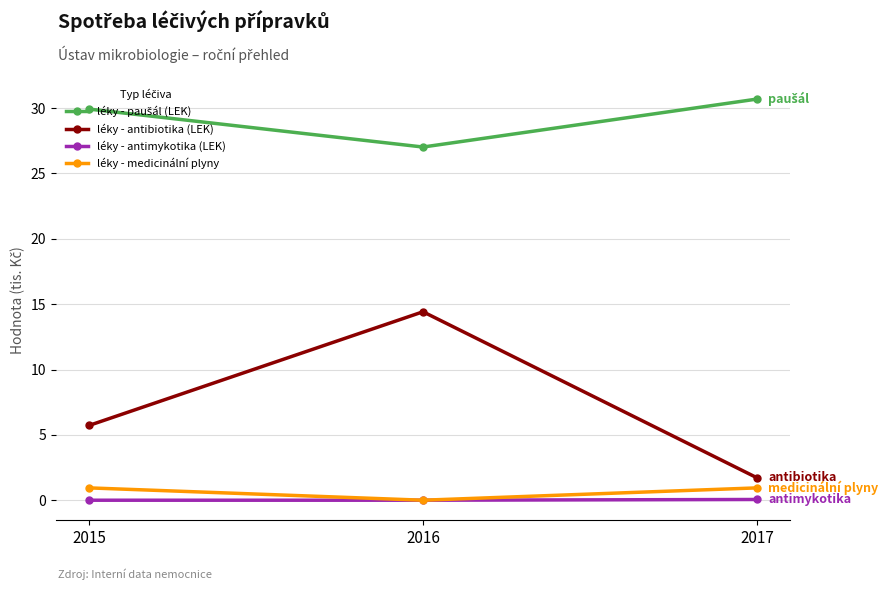

What is the value of the léky - antimykotika (LEK) point at the 3rd from the left?

0.1